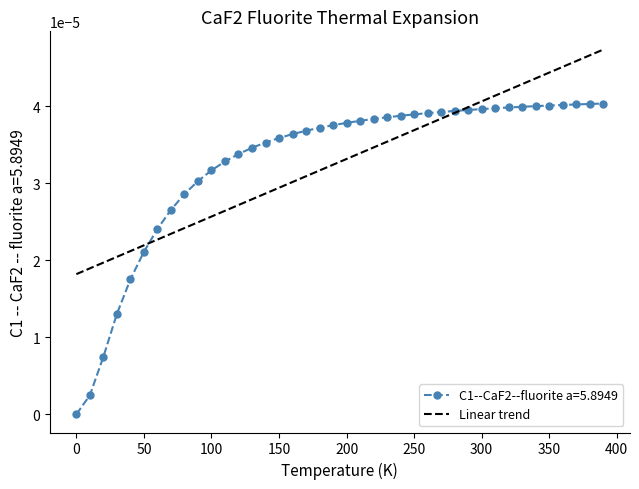

Rank the series by their maximum value, from highest to lowest.

Linear trend, C1--CaF2--fluorite a=5.8949